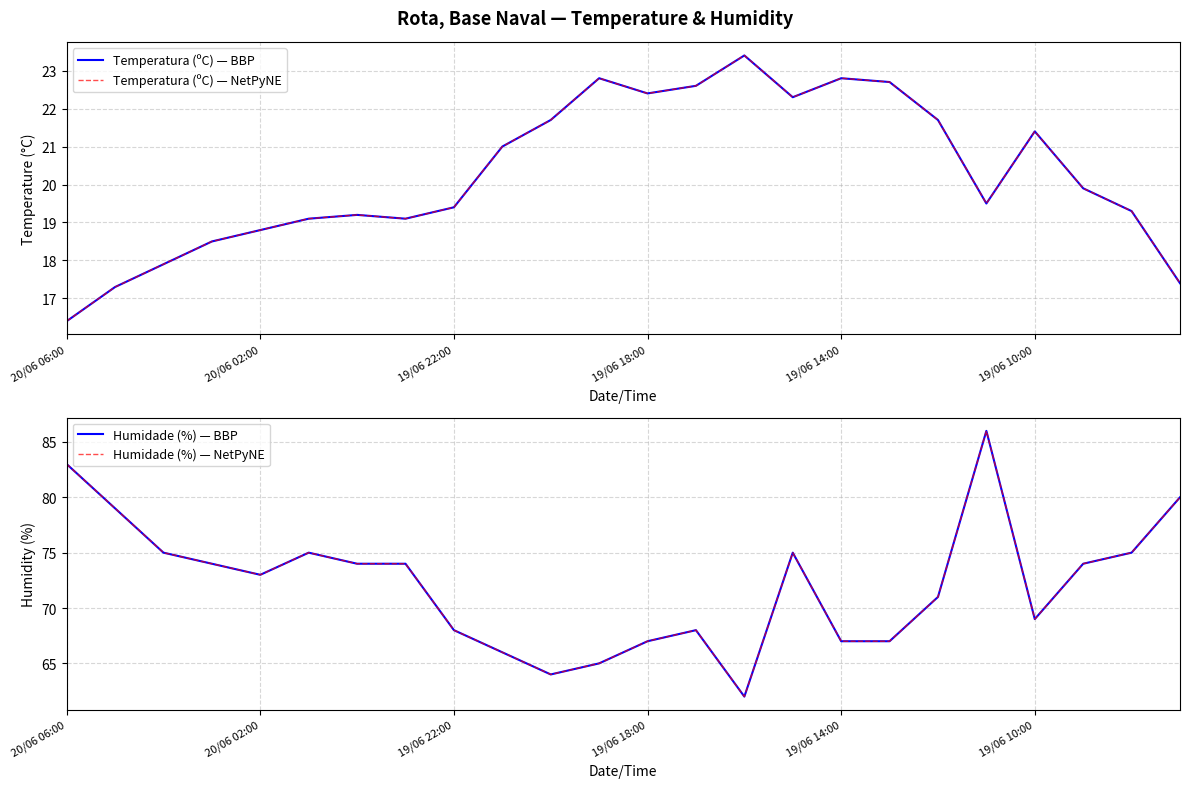

What position from the left is 19/06 18:00?

4